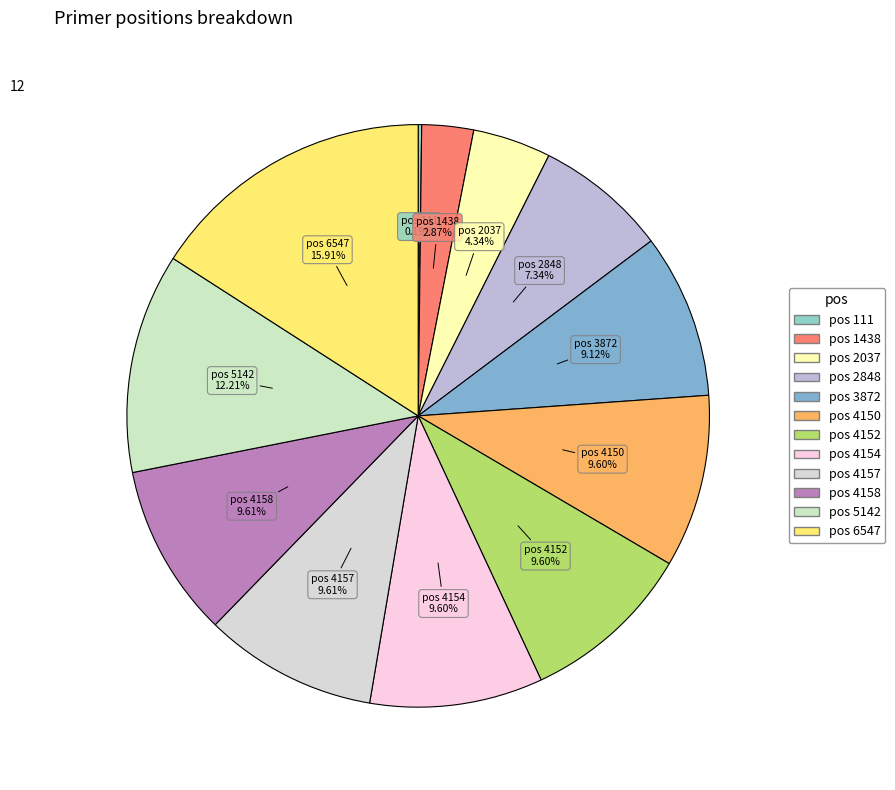

Is pos 6547 the majority of the pie?

No